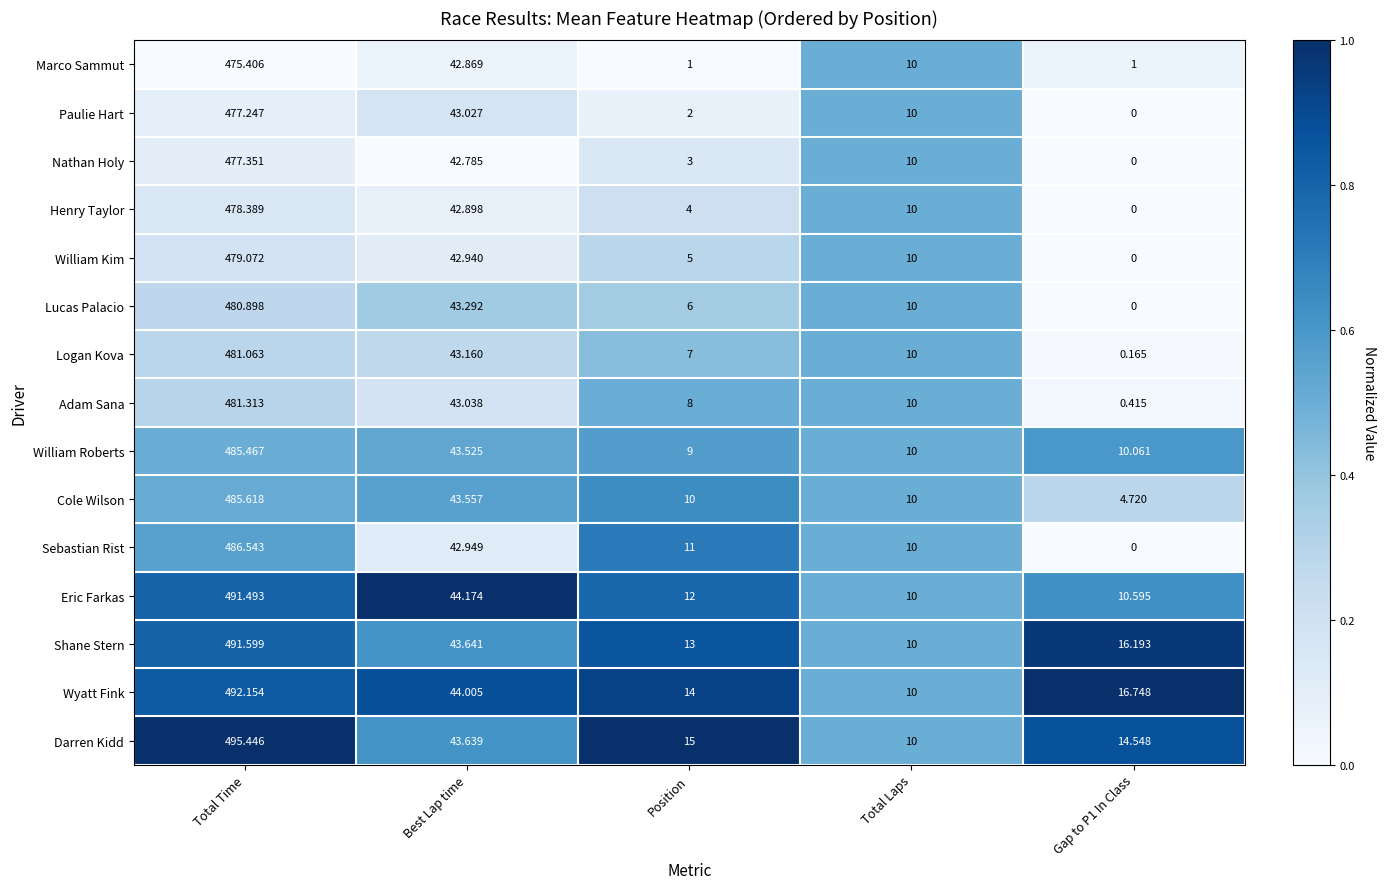

What is the maximum value shown in the chart?

495.4